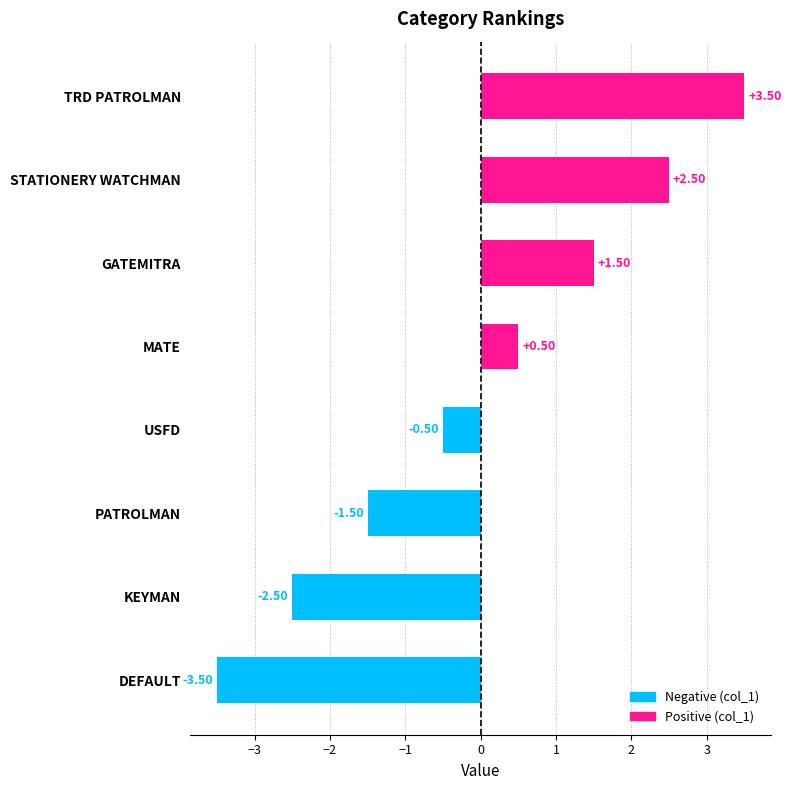

At which category does the chart reach its minimum across all series?

DEFAULT